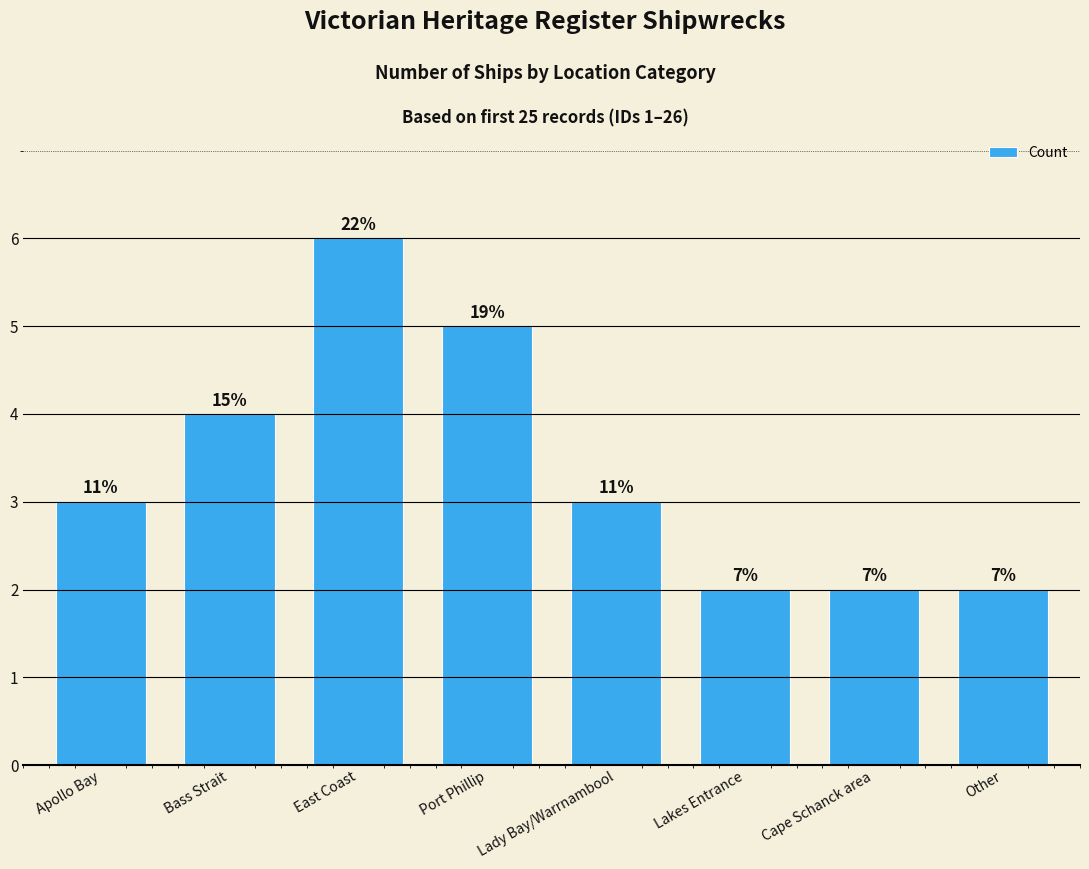

Read the value at Cape Schanck area.

2